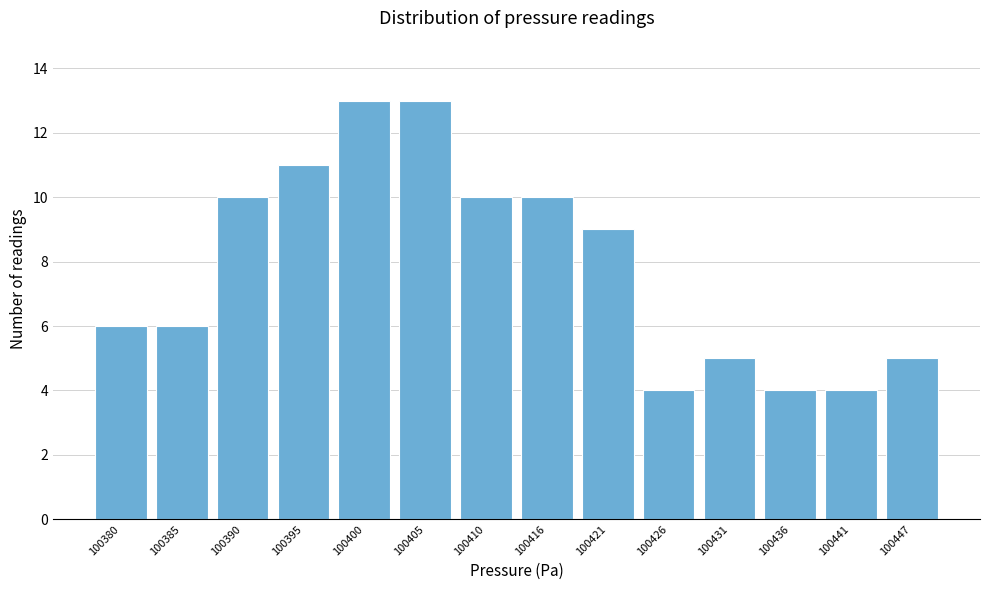

Reading right to left, extract all data points from this chart.

100447=5	100441=4	100436=4	100431=5	100426=4	100421=9	100416=10	100410=10	100405=13	100400=13	100395=11	100390=10	100385=6	100380=6